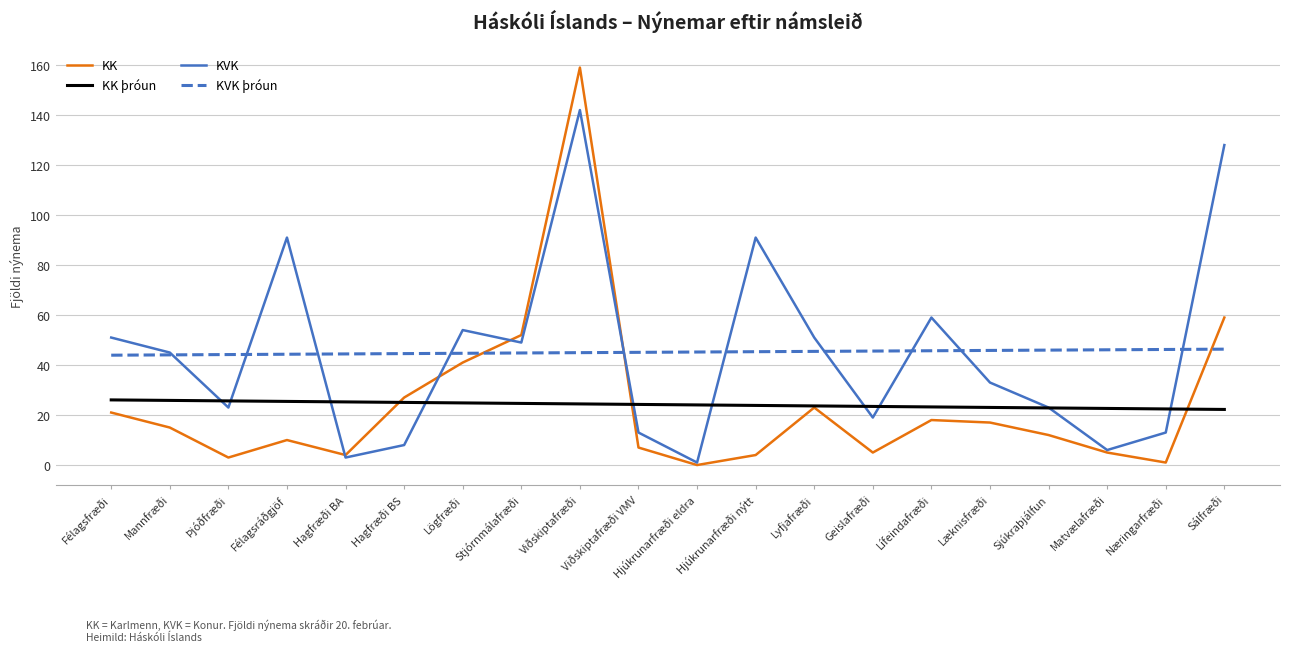

Which series has the largest range (max minus min)?

KK